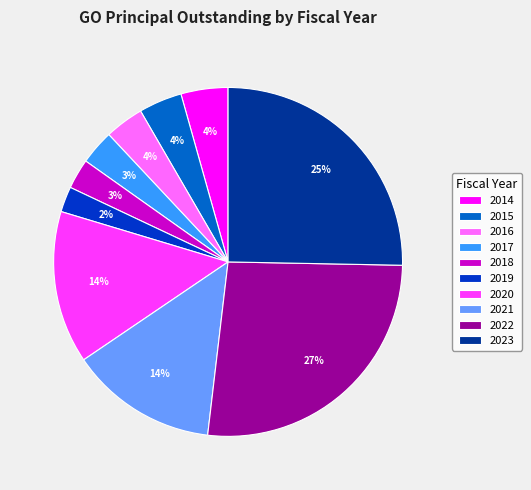

Count the number of slices in the pie.

10